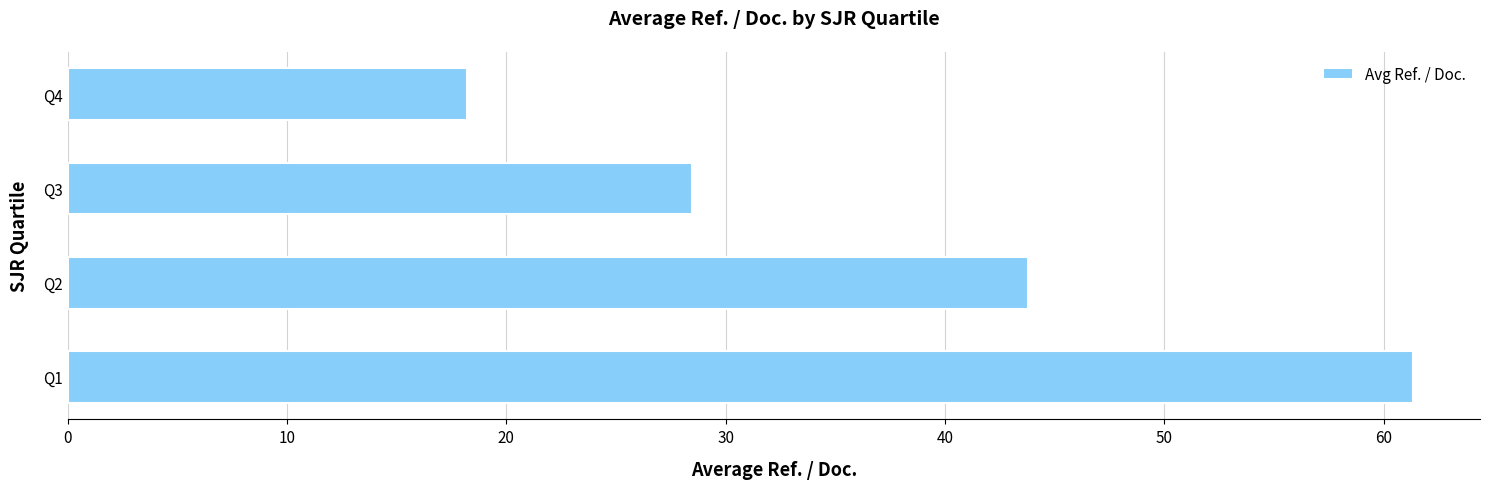

What is the sum of all values?

151.8